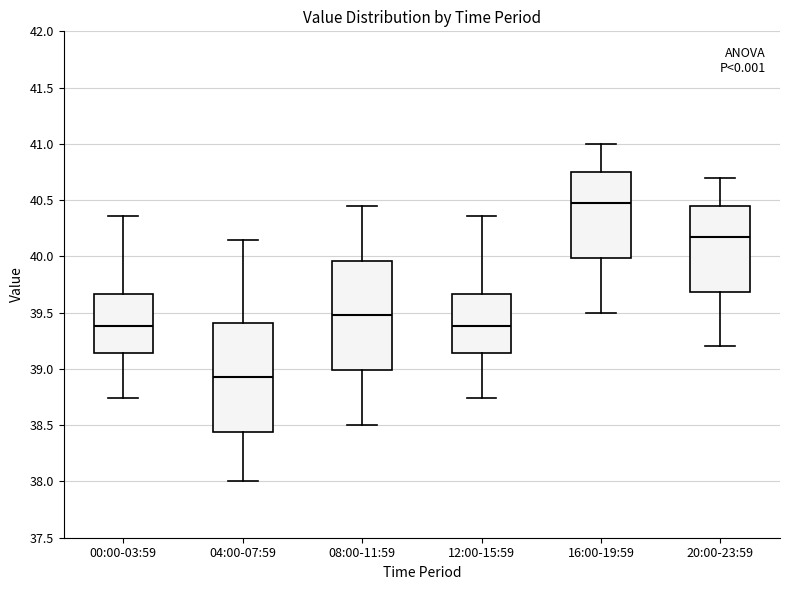

Reading left to right, read every box against the y-axis: the position of its median line, the range the box covers, and the ends of its whiskers. The values are not printed on the chart, so give them approximately, as read against the axis.

00:00-03:59: median 39.40, box 39.15 to 39.65, whiskers 38.75 to 40.35
04:00-07:59: median 38.95, box 38.45 to 39.40, whiskers 38.00 to 40.15
08:00-11:59: median 39.50, box 39.00 to 39.95, whiskers 38.50 to 40.45
12:00-15:59: median 39.40, box 39.15 to 39.65, whiskers 38.75 to 40.35
16:00-19:59: median 40.50, box 40.00 to 40.75, whiskers 39.50 to 41.00
20:00-23:59: median 40.20, box 39.70 to 40.45, whiskers 39.20 to 40.70